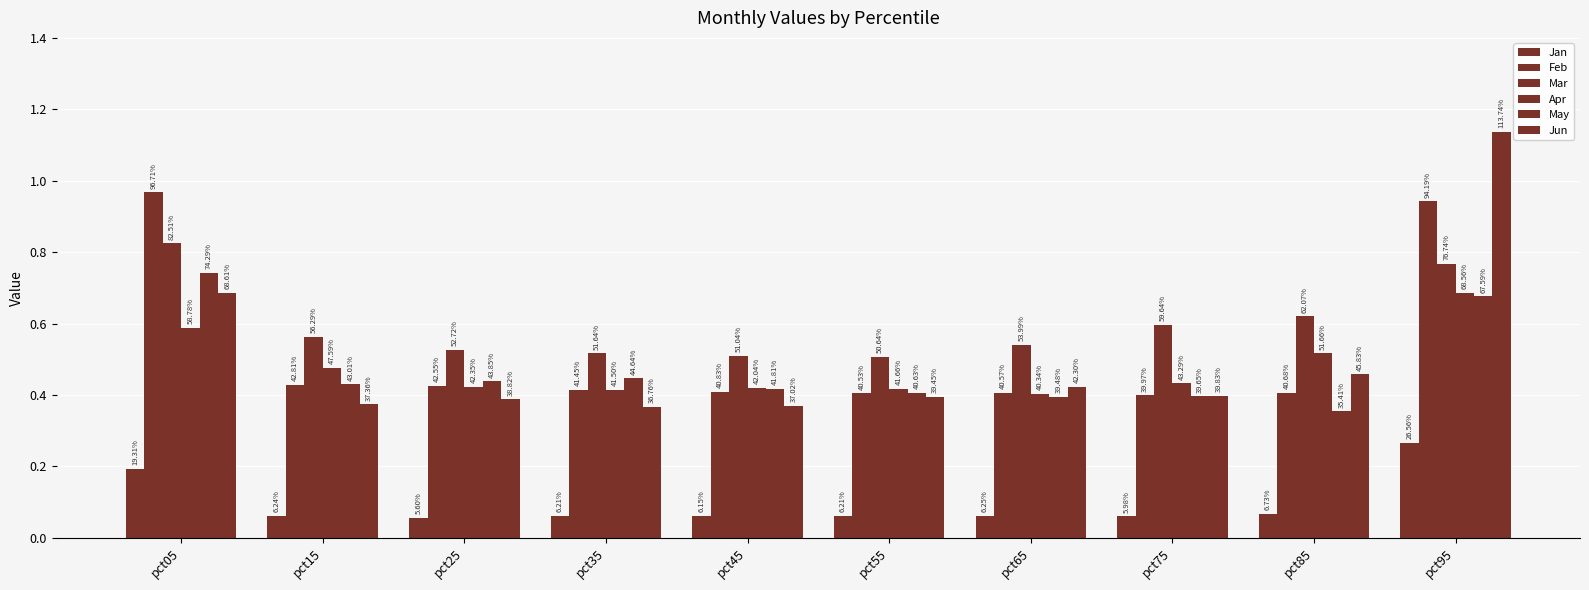

How many bars are there in total?

60